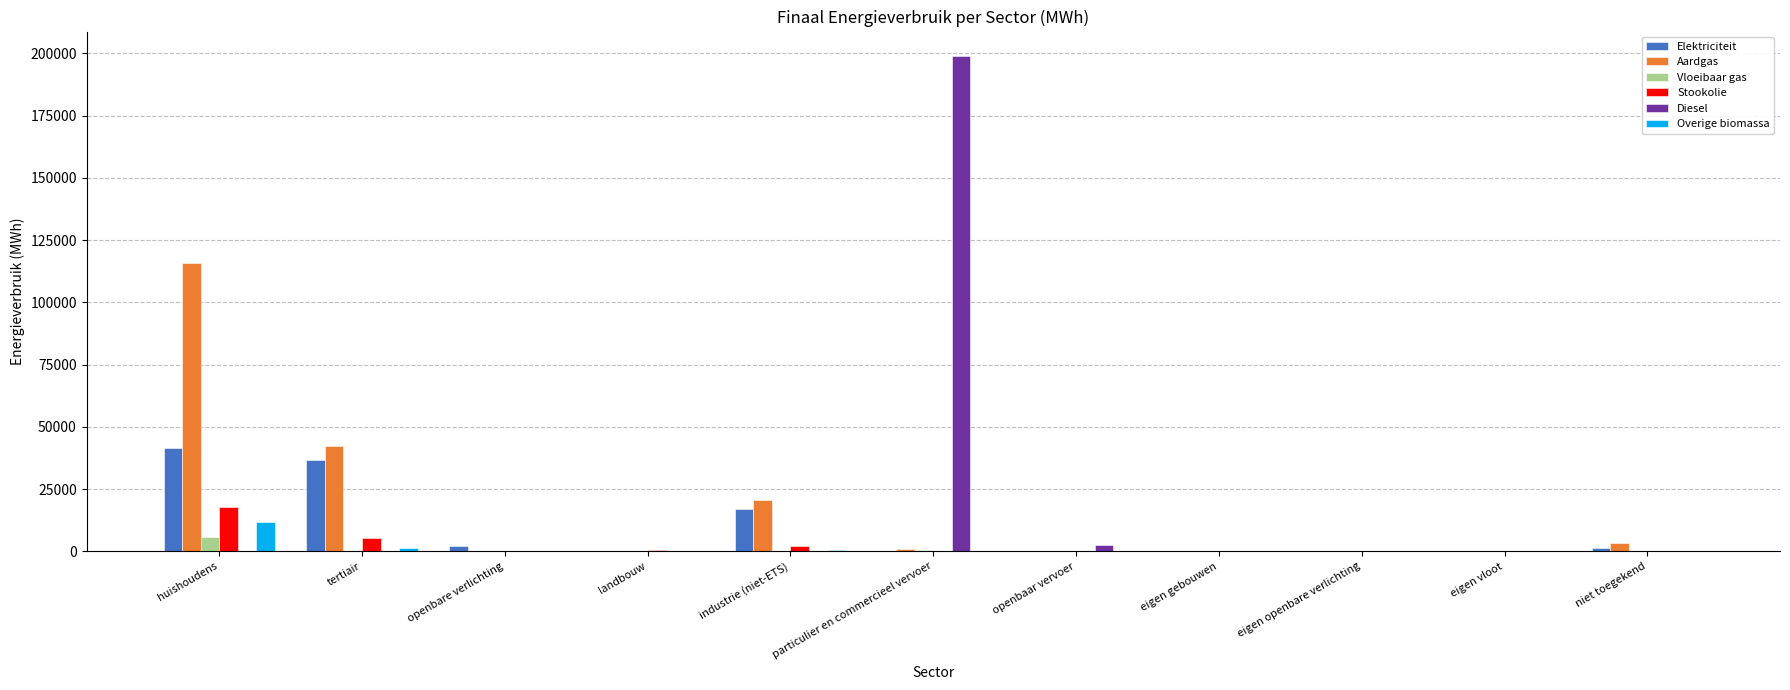

What is the total value across all series at huishoudens?

192483.2